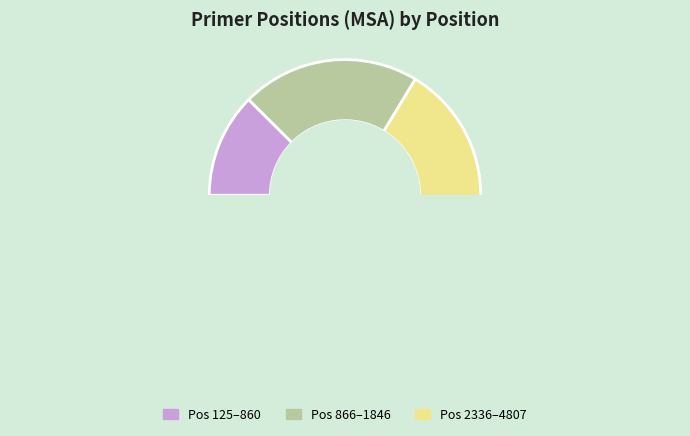

The 867 slice represents 12% of the pie. True or false?

False